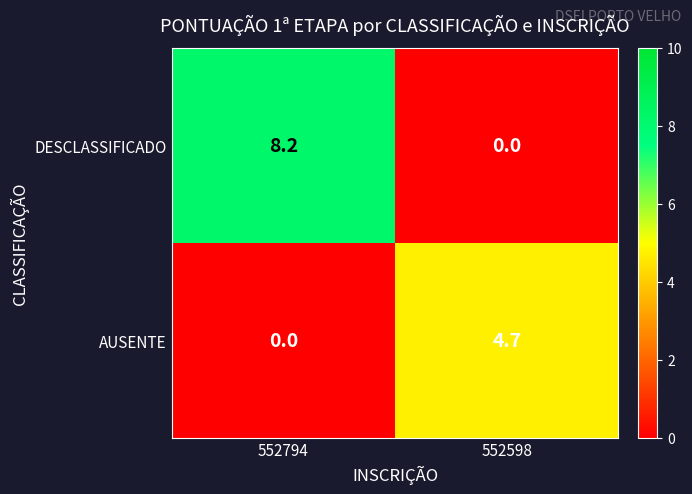

What is the approximate value of AUSENTE at 552598?

4.7